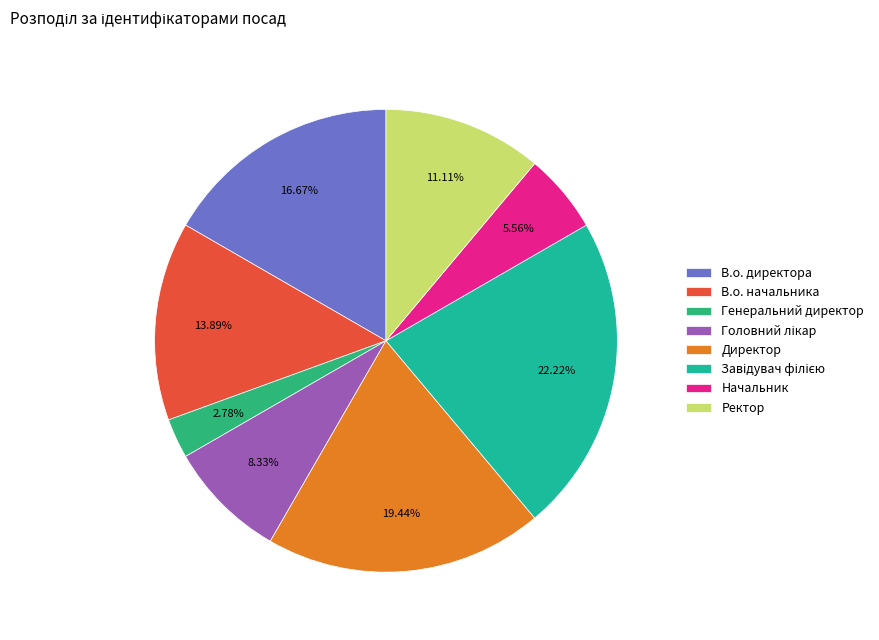

Which has a higher value, В.о. директора or Начальник?

В.о. директора